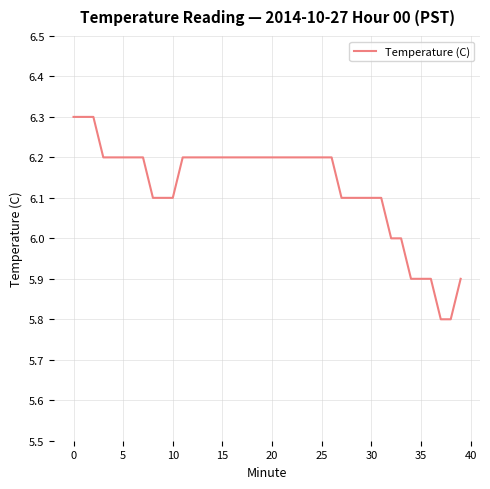

Reading right to left, list all the values displayed in this chart.

5.9	5.8	5.8	5.9	5.9	5.9	6.0	6.0	6.1	6.1	6.1	6.1	6.1	6.2	6.2	6.2	6.2	6.2	6.2	6.2	6.2	6.2	6.2	6.2	6.2	6.2	6.2	6.2	6.2	6.1	6.1	6.1	6.2	6.2	6.2	6.2	6.2	6.3	6.3	6.3